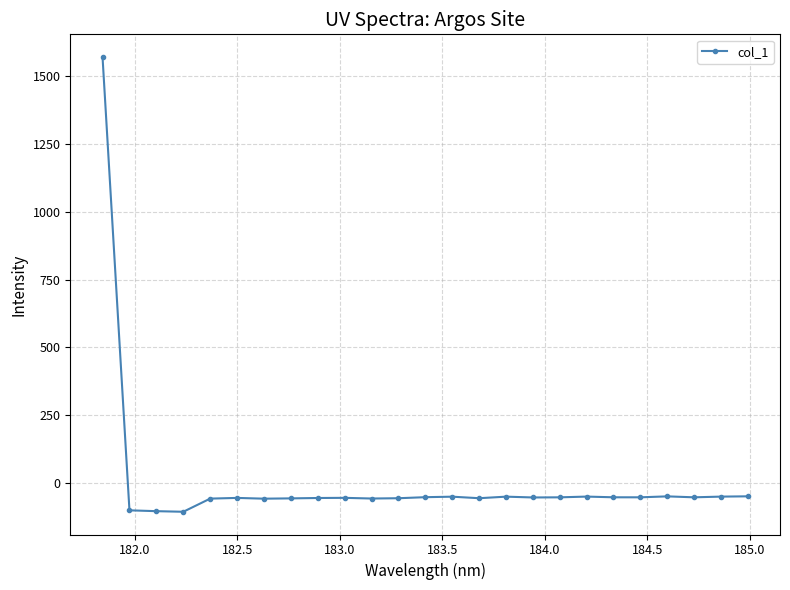

What is the maximum value shown in the chart?

1571.4